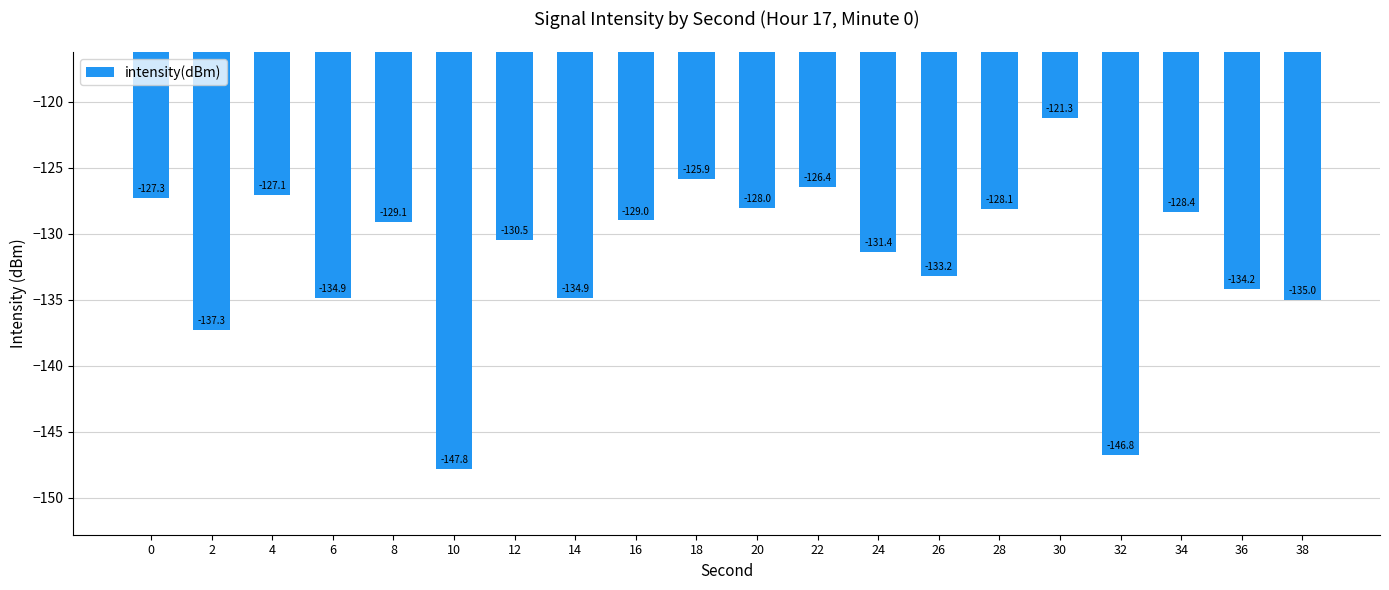

What is the difference between the second highest and second lowest values?

20.9